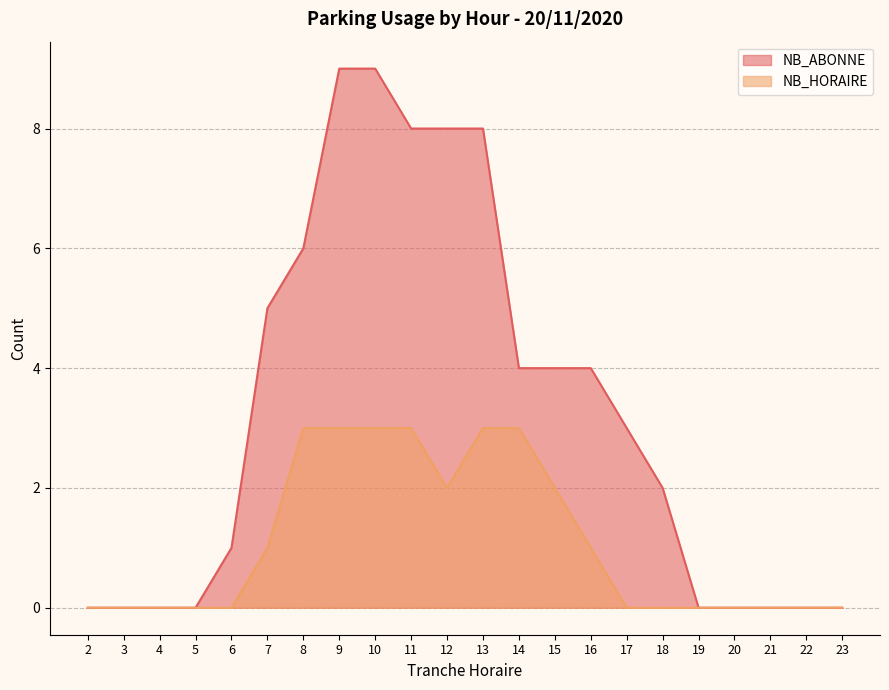

What are all the series names shown in the legend?

NB_ABONNE, NB_HORAIRE